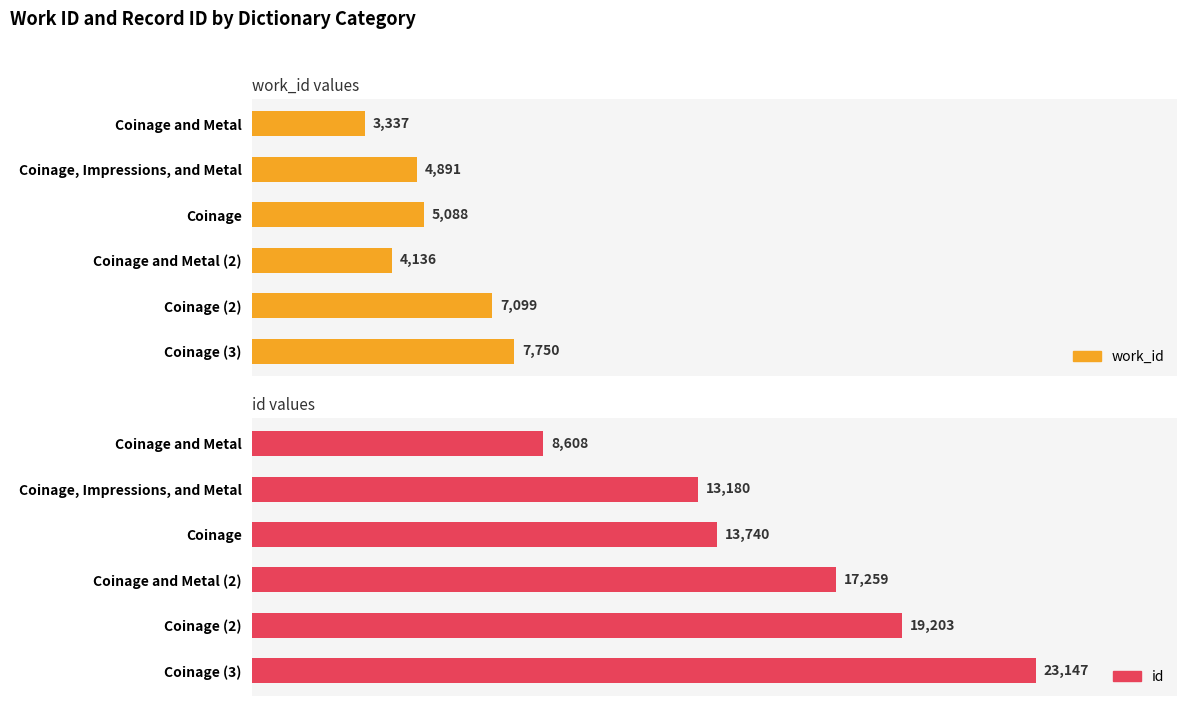

The value of work_id at Coinage is 8644. True or false?

False